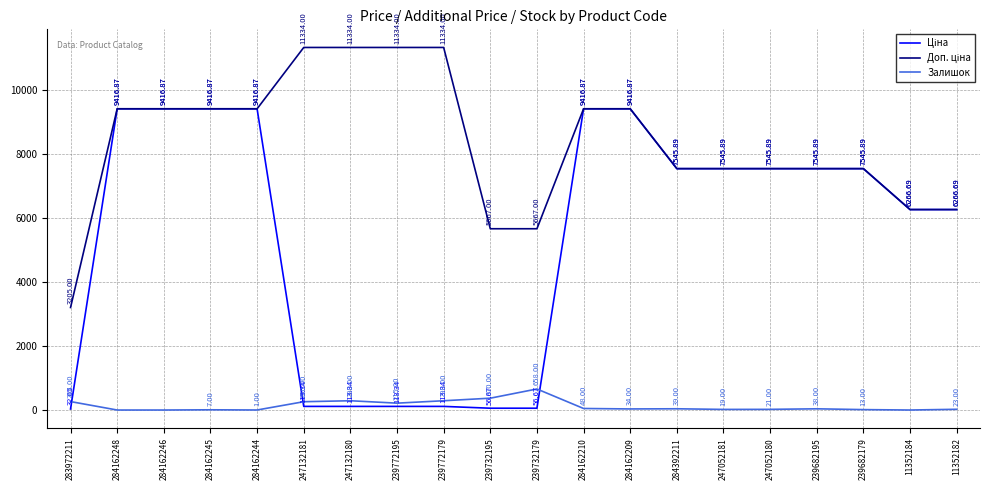

What is the spread (max minus min) of values at 239732179?

5610.3